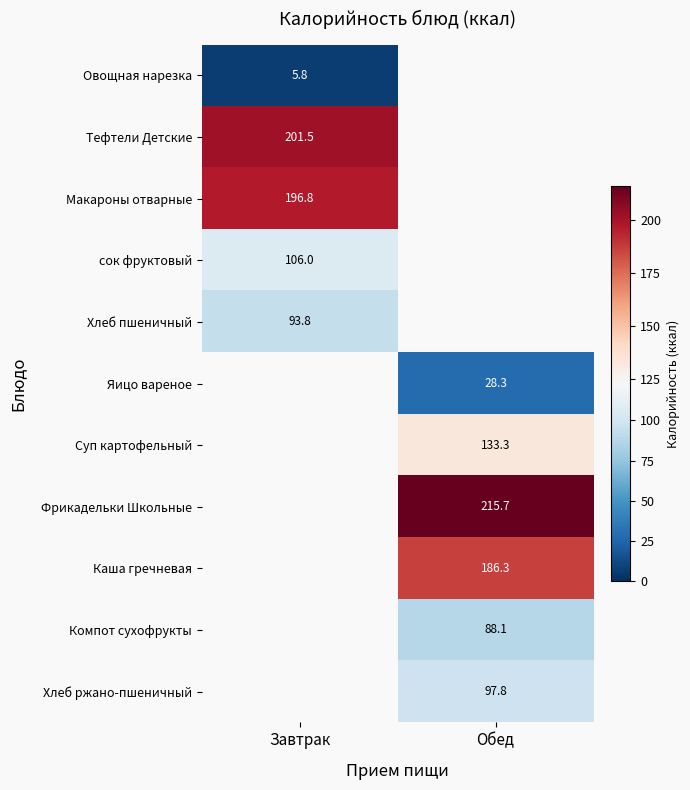

True or false: Суп картофельный has a value of 188.1 at Обед.

False